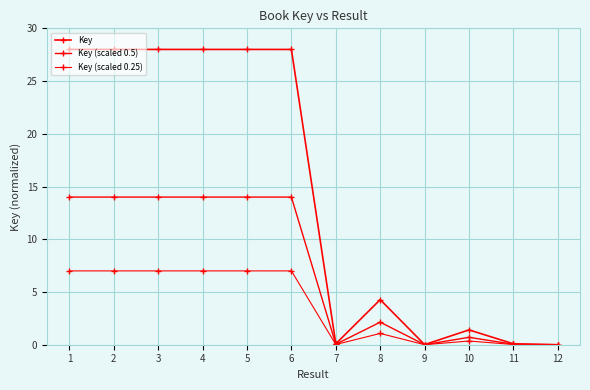

Where is Key (scaled 0.25) nearest to the value 3?

8